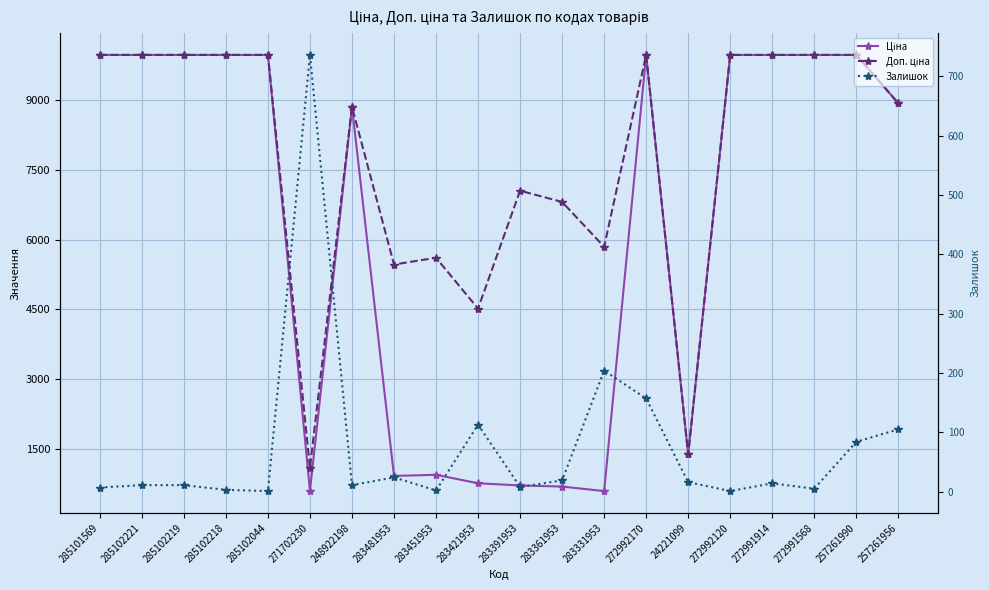

Reading right to left, list all the values displayed in this chart.

Ціна: 257261956=8934.1	257261990=9975.0	272991568=9975.0	272991914=9975.0	272992120=9975.0	24221099=1375.4	272992170=9975.0	283331953=584.4	283361953=681.0	283391953=705.1	283421953=752.2	283451953=934.5	283481953=910.4	248922198=8856.7	271702230=589.9	285102044=9975.0	285102218=9975.0	285102219=9975.0	285102221=9975.0	285101569=9975.0
Доп. ціна: 257261956=8934.1	257261990=9975.0	272991568=9975.0	272991914=9975.0	272992120=9975.0	24221099=1375.0	272992170=9975.0	283331953=5843.9	283361953=6809.8	283391953=7051.3	283421953=4513.3	283451953=5607.2	283481953=5462.3	248922198=8856.7	271702230=1081.7	285102044=9975.0	285102218=9975.0	285102219=9975.0	285102221=9975.0	285101569=9975.0
Залишок: 257261956=105.0	257261990=84.0	272991568=5.0	272991914=14.0	272992120=1.0	24221099=16.0	272992170=157.0	283331953=204.0	283361953=19.0	283391953=8.0	283421953=113.0	283451953=2.0	283481953=24.0	248922198=11.0	271702230=736.0	285102044=1.0	285102218=3.0	285102219=11.0	285102221=11.0	285101569=7.0